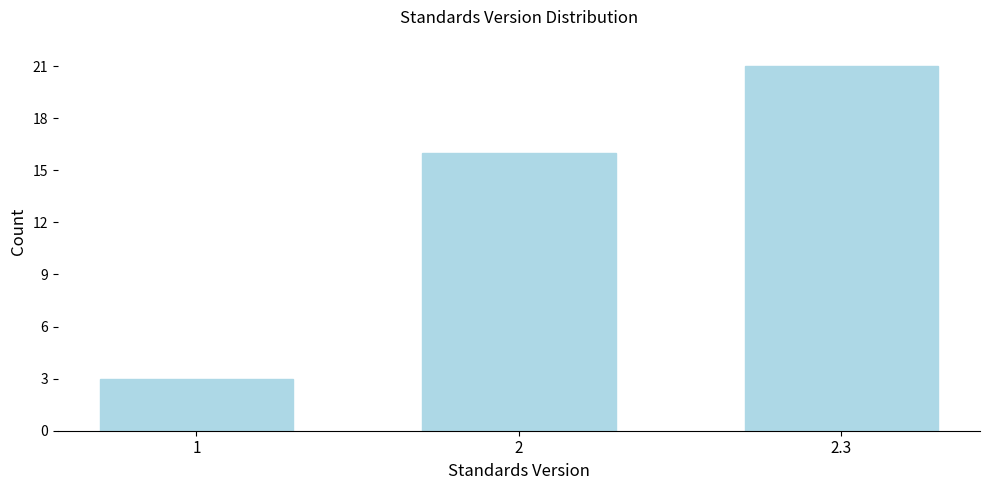

Reading left to right, extract all data points from this chart.

3	16	21